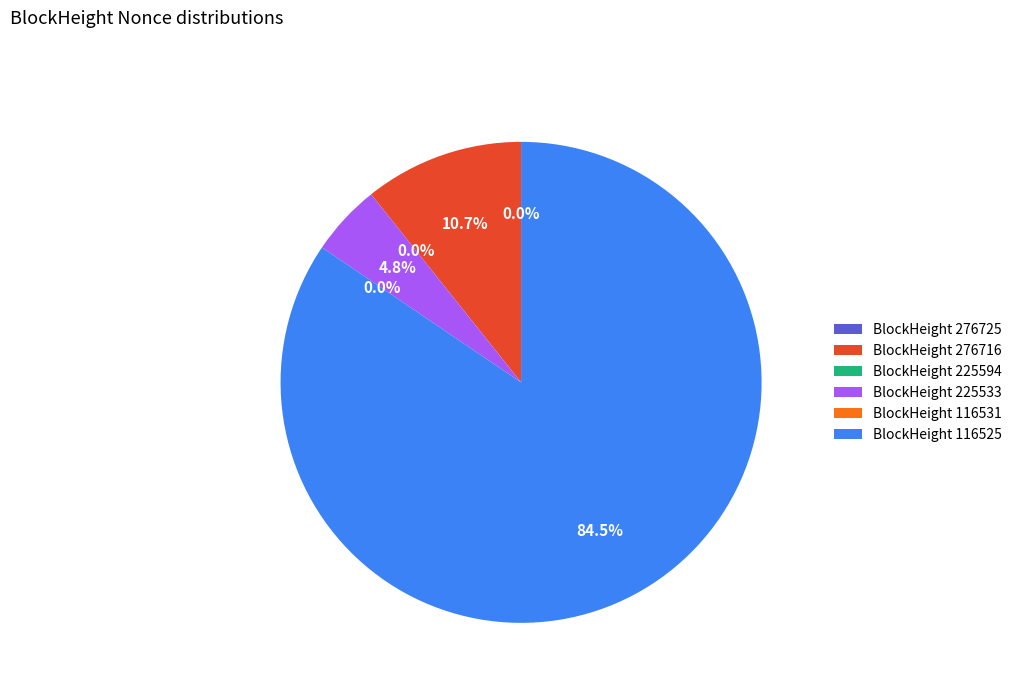

To the nearest percent, what portion does 225533 represent?

5%